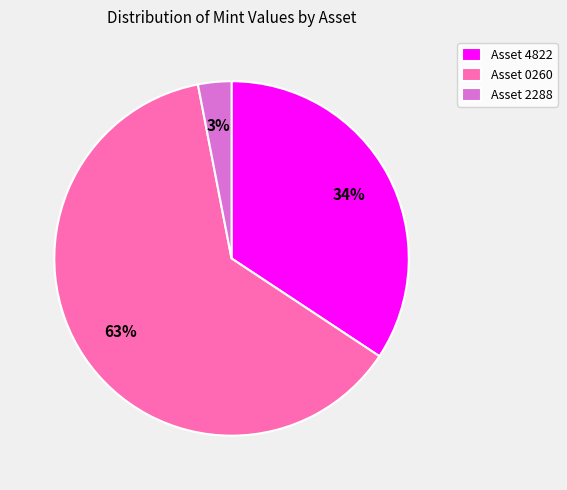

What is the majority slice?

Asset 0260